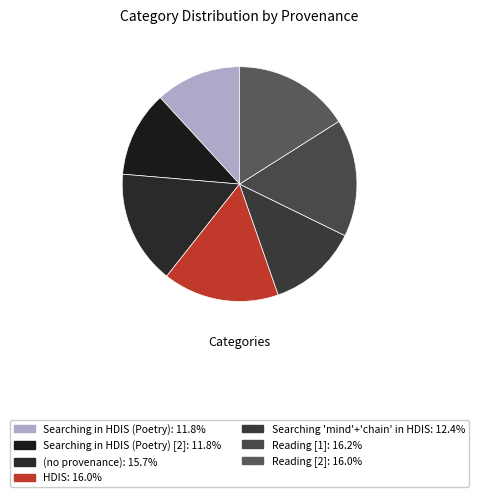

Which slice is the smallest?

Searching in HDIS (Poetry)